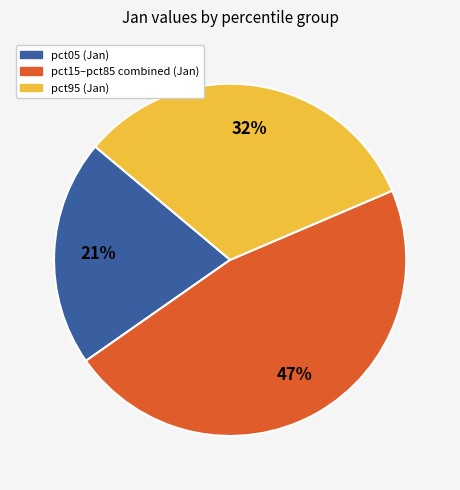

Is pct05 (Jan) the majority of the pie?

No